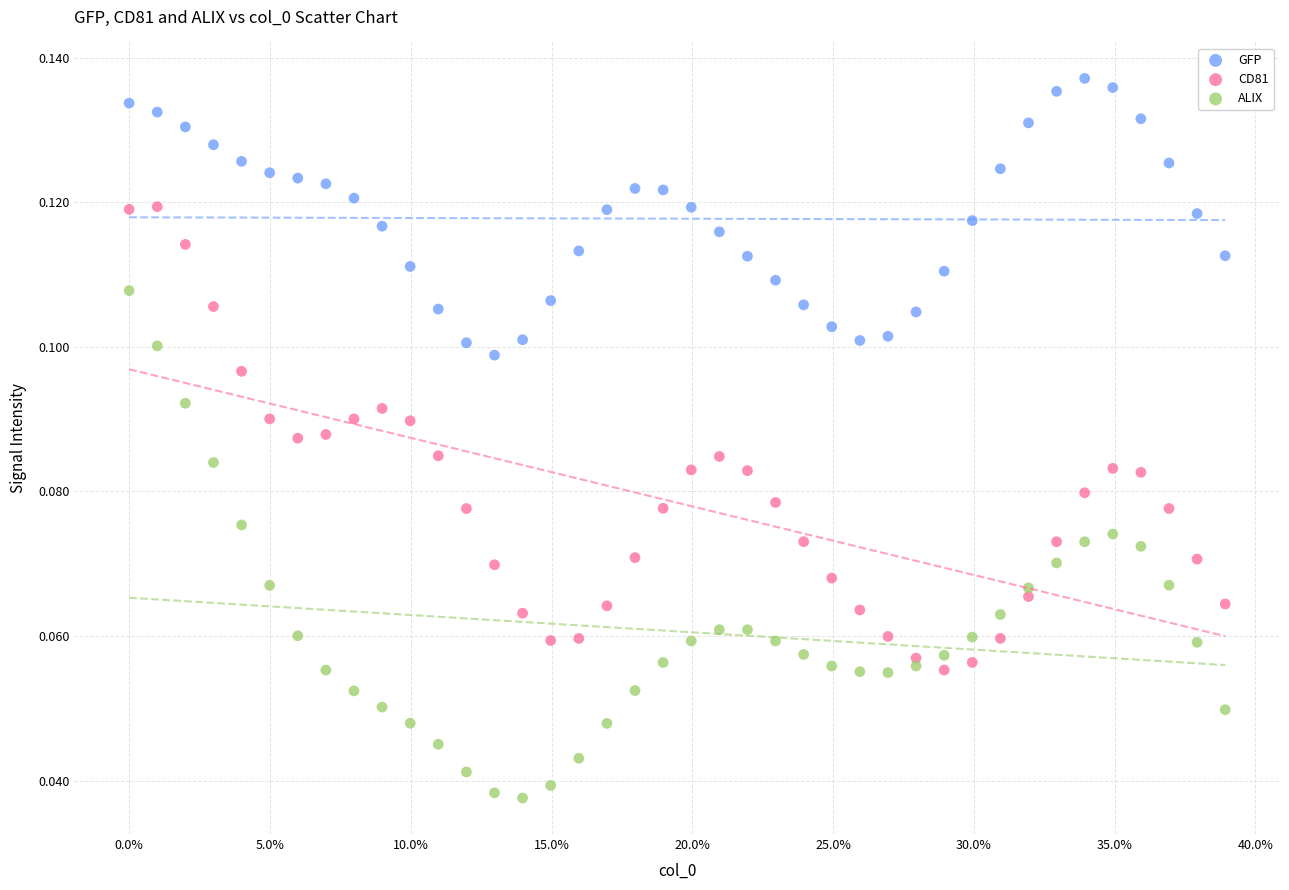

Which series has the widest spread of Y values?

ALIX